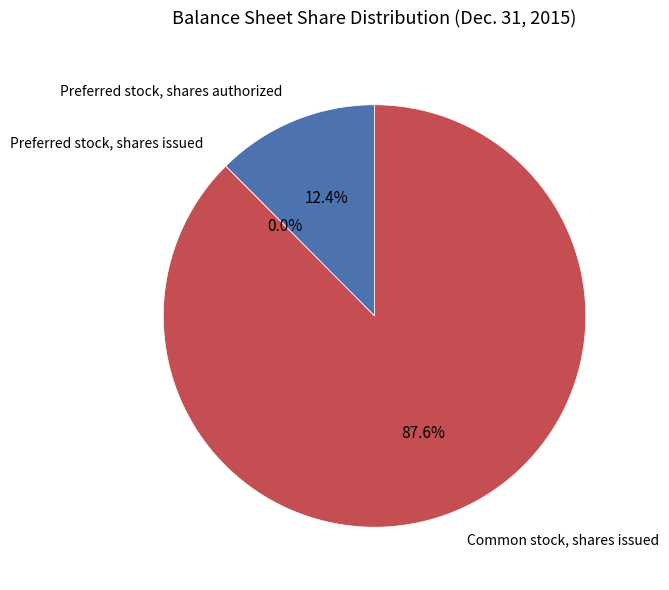

To the nearest percent, what portion does Common stock, shares issued represent?

88%